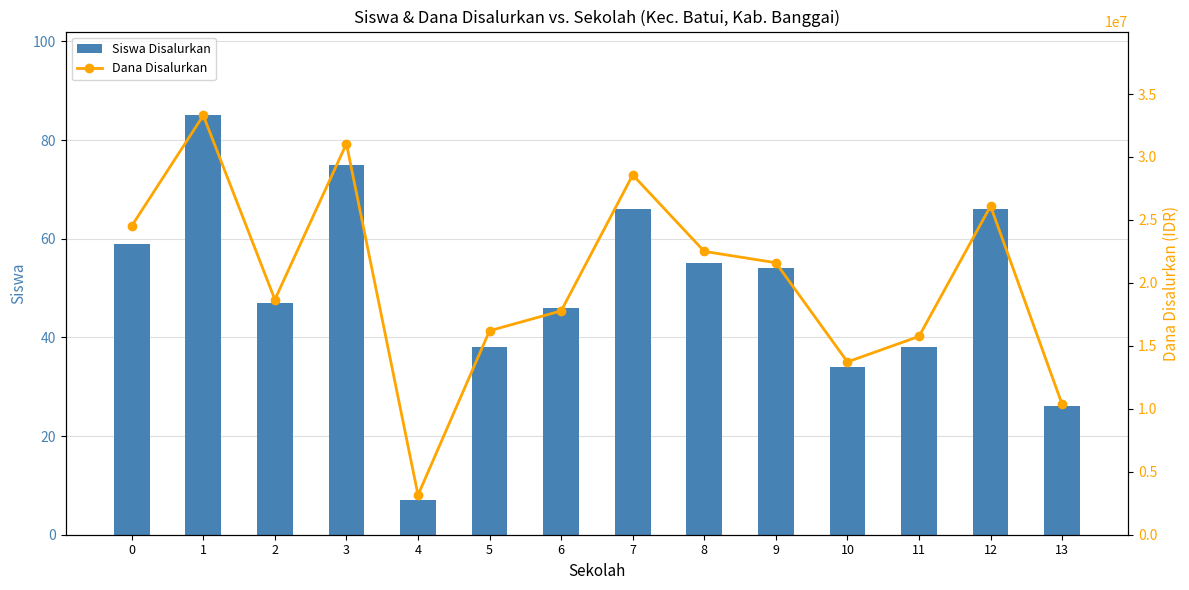

How many data points in Dana Disalurkan are less than 21600000?

7